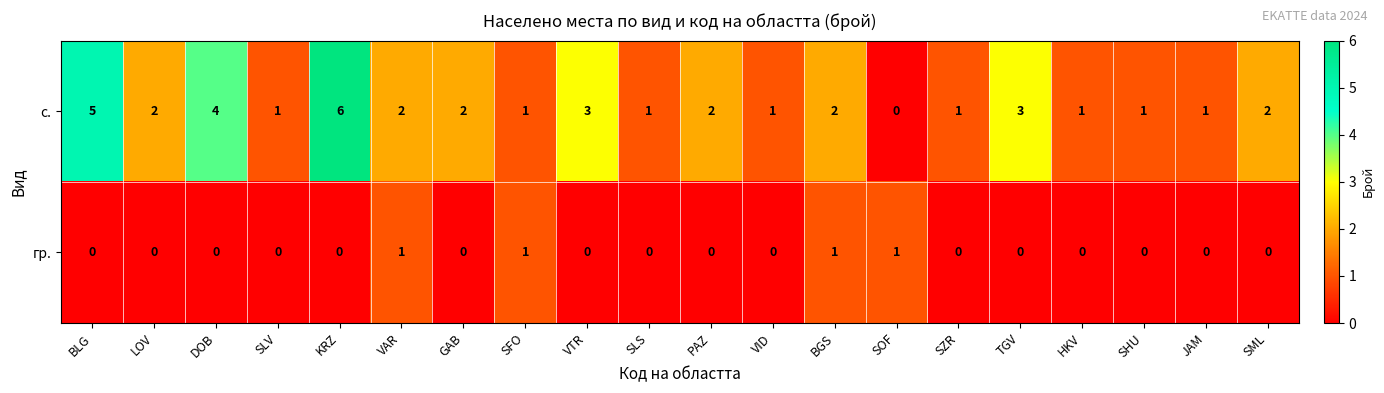

Rank the series by their average value, from lowest to highest.

гр., с.